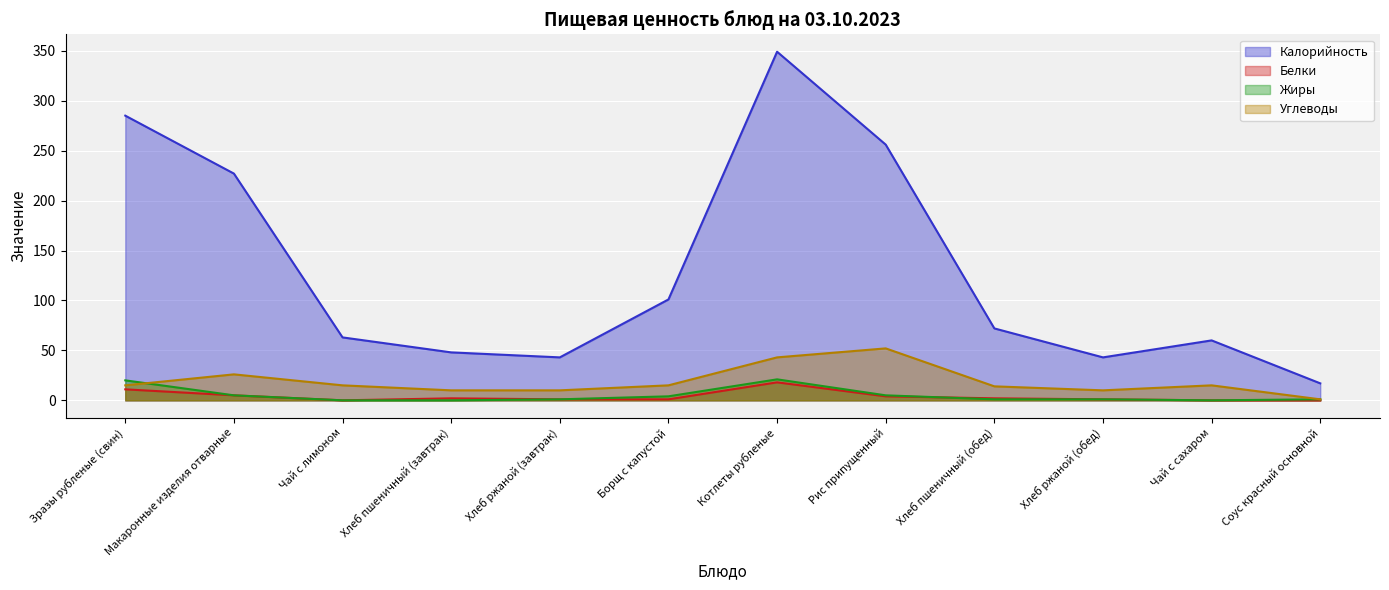

Rank the series by their maximum value, from lowest to highest.

Белки, Жиры, Углеводы, Калорийность